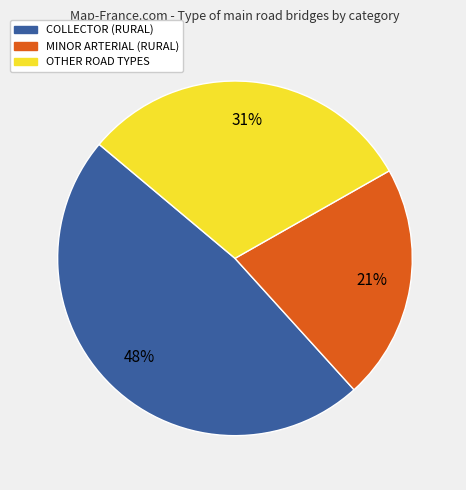

Is there a majority slice in this chart?

No